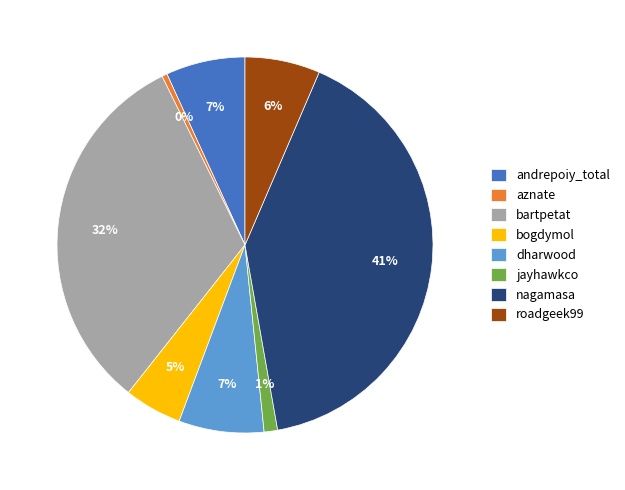

Between aznate and jayhawkco, which is larger?

jayhawkco